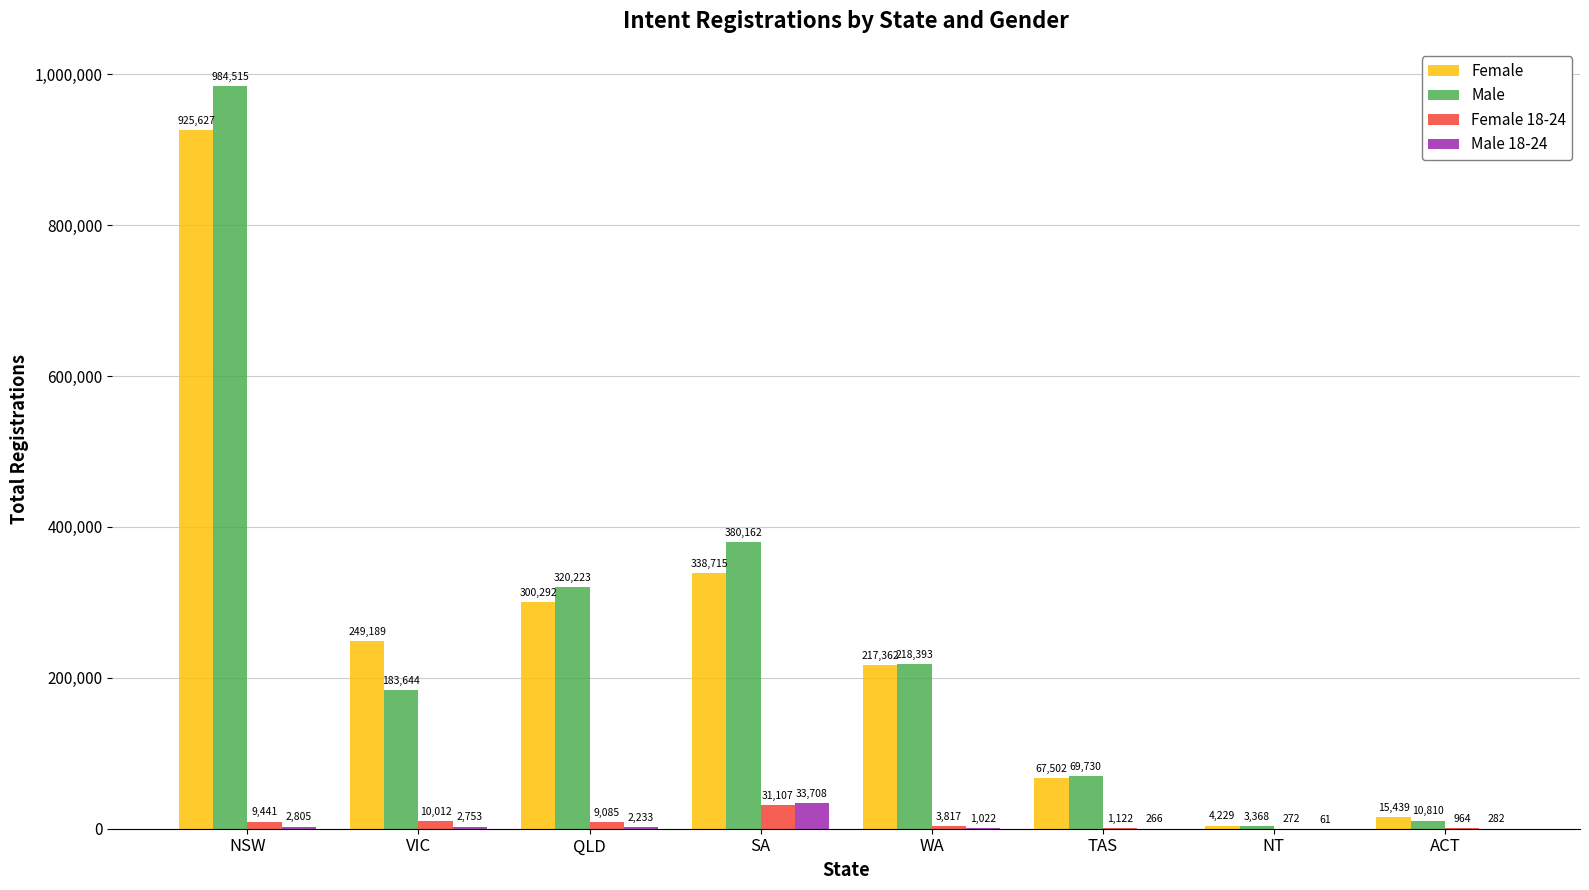

Reading right to left, list all the values displayed in this chart.

Female: 15439	4229	67502	217362	338715	300292	249189	925627
Male: 10810	3368	69730	218393	380162	320223	183644	984515
Female 18-24: 964	272	1122	3817	31107	9085	10012	9441
Male 18-24: 282	61	266	1022	33708	2233	2753	2805